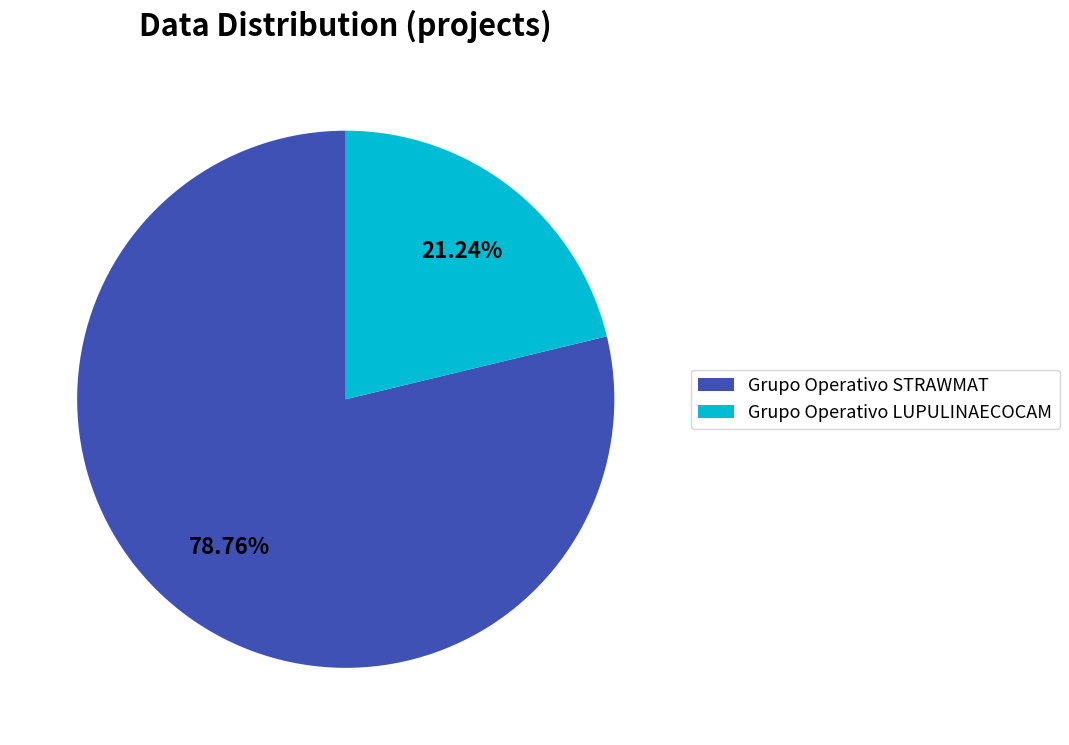

Which category has the biggest portion of the pie?

Grupo Operativo STRAWMAT